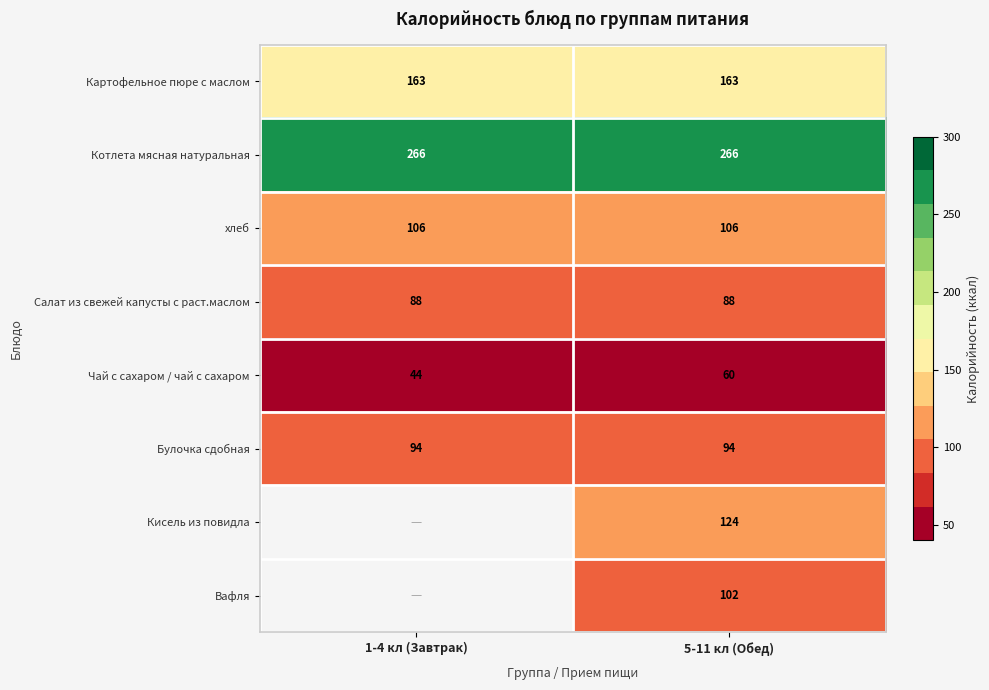

The Картофельное пюре с маслом series shows 163 at 1-4 кл (Завтрак). True or false?

True